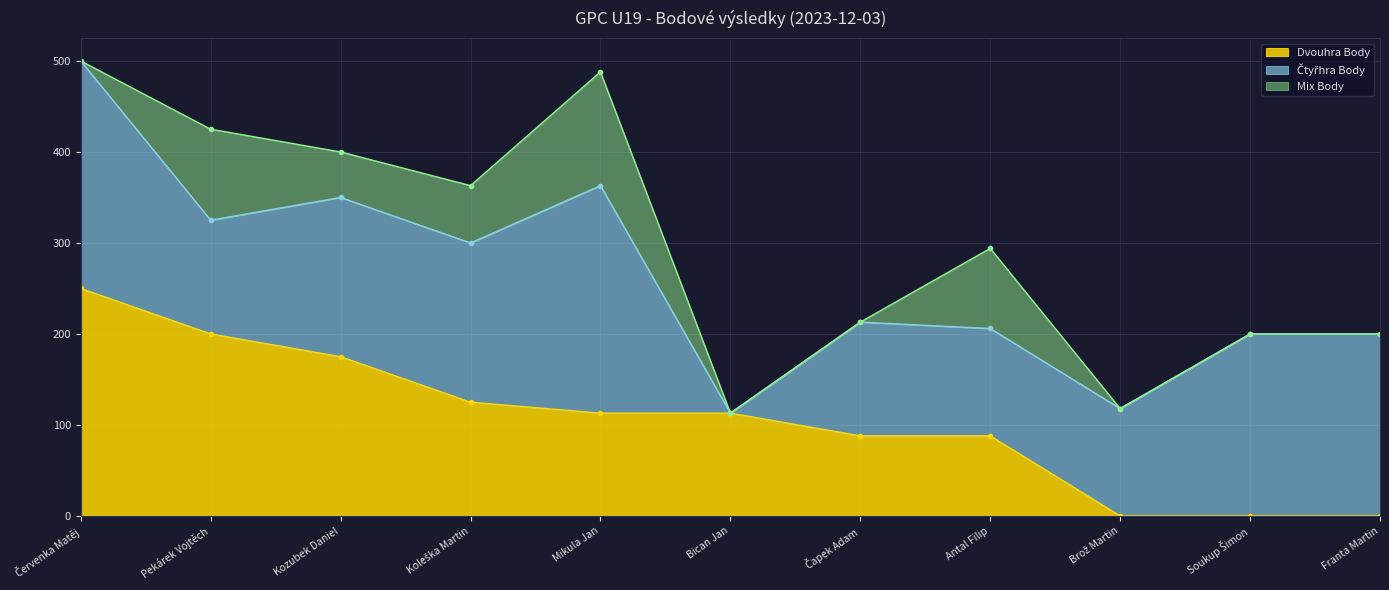

Count the number of data series in this chart.

3